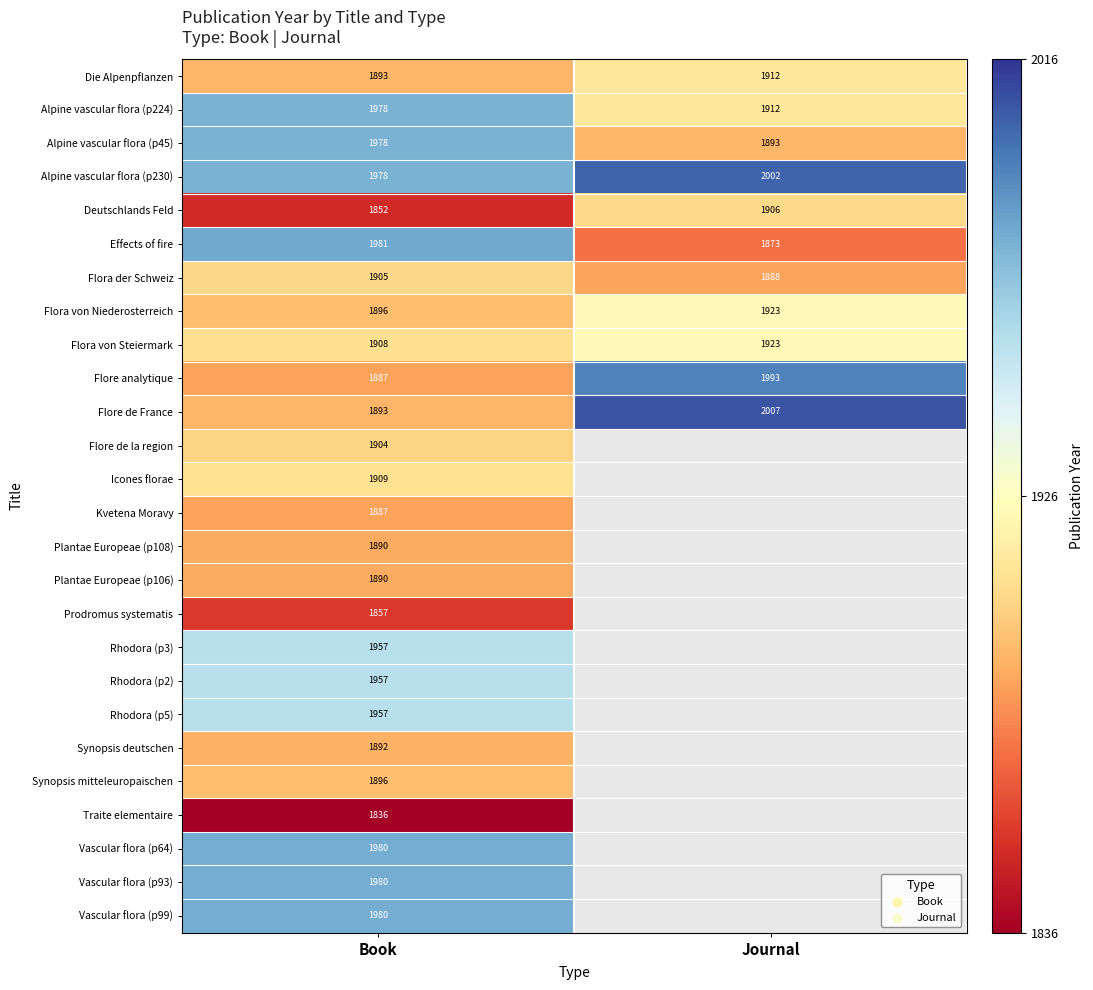

Rank the categories by Alpine vascular flora (p224) value from highest to lowest.

Book, Journal